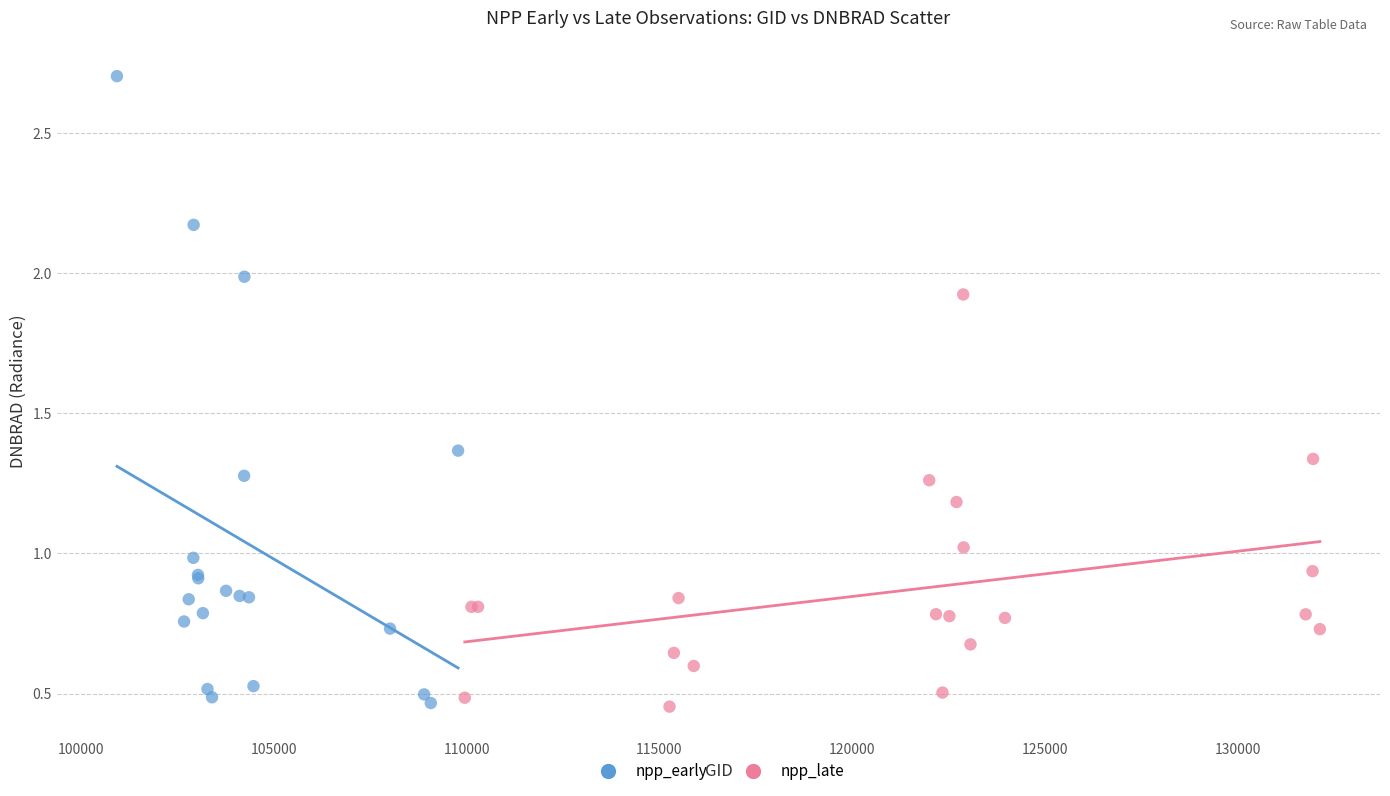

Which series has the widest spread of Y values?

npp_early